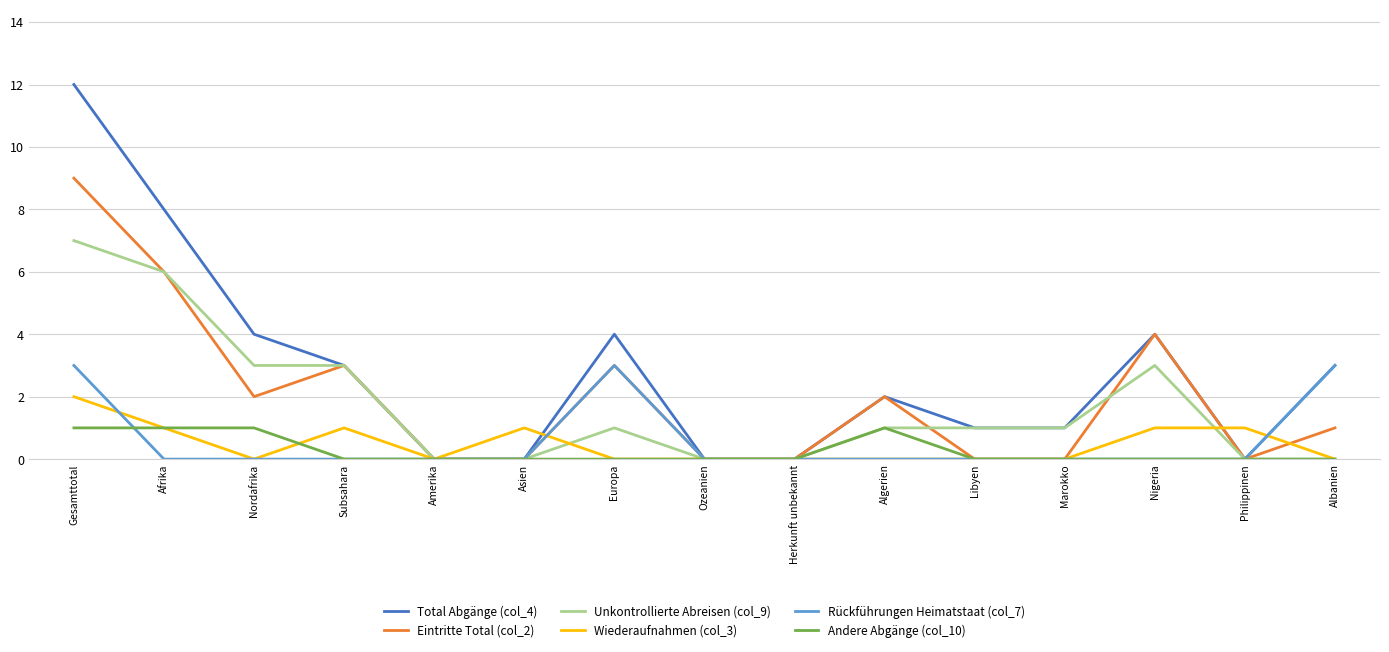

What are all the series names shown in the legend?

Total Abgänge (col_4), Eintritte Total (col_2), Unkontrollierte Abreisen (col_9), Wiederaufnahmen (col_3), Rückführungen Heimatstaat (col_7), Andere Abgänge (col_10)